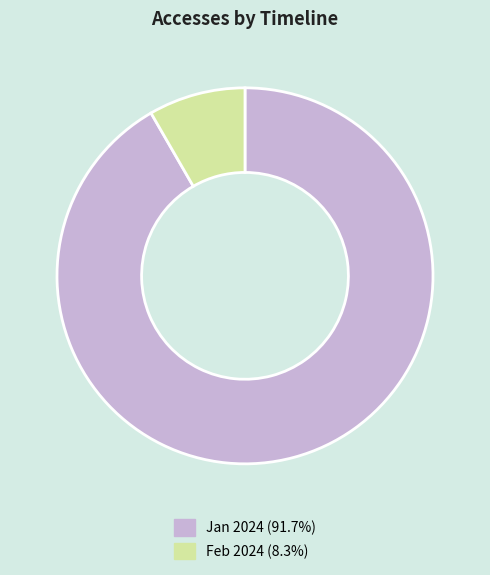

Is there a majority slice in this chart?

Yes